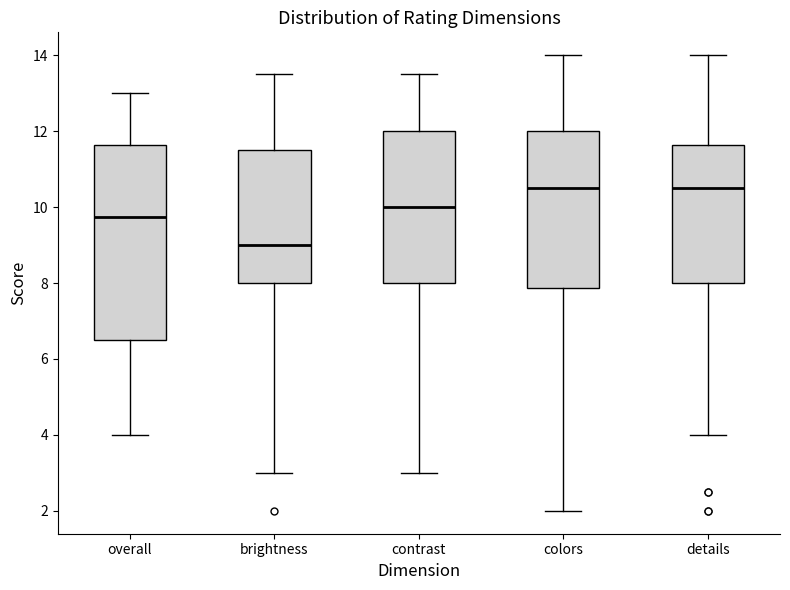

Which box's median line is the lowest?

brightness